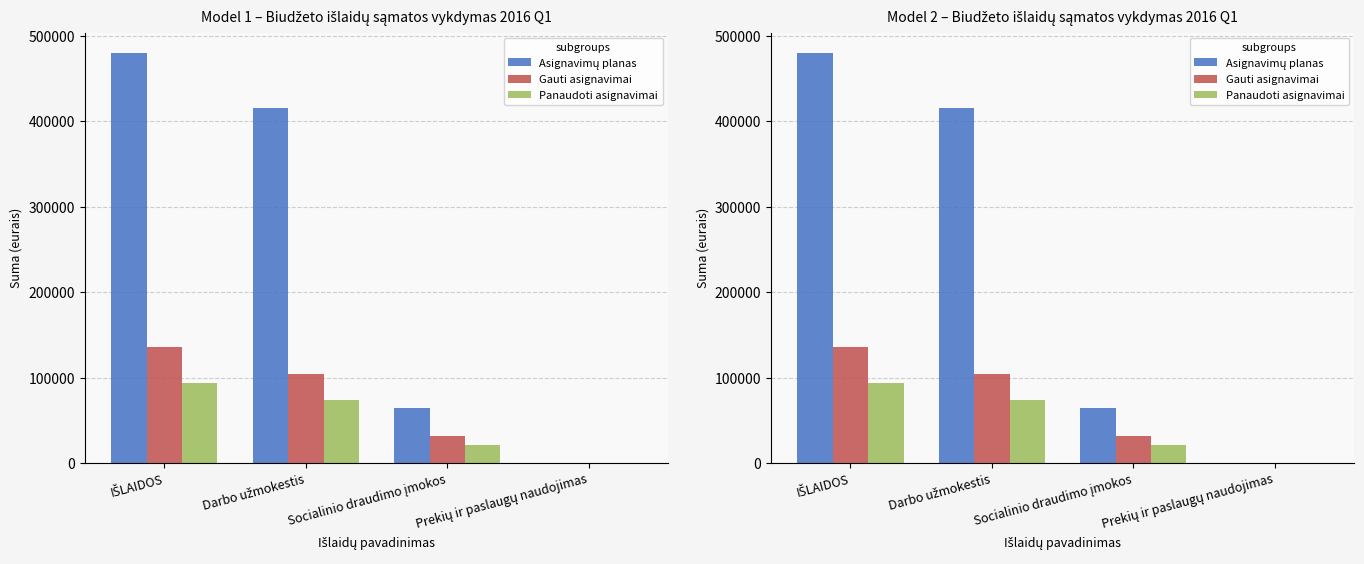

At which label does Panaudoti asignavimai reach its peak?

IŠLAIDOS